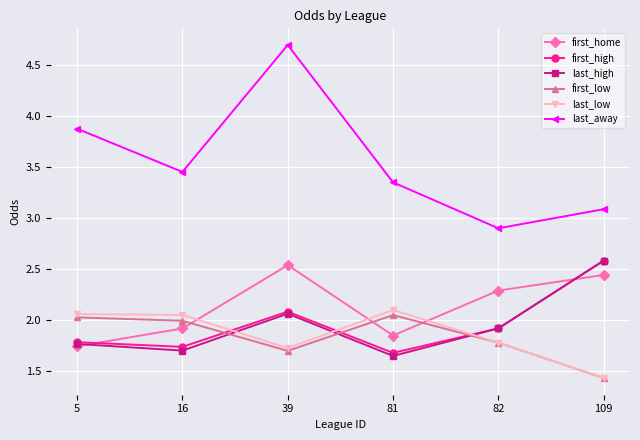

True or false: first_high and last_away intersect in this chart.

False